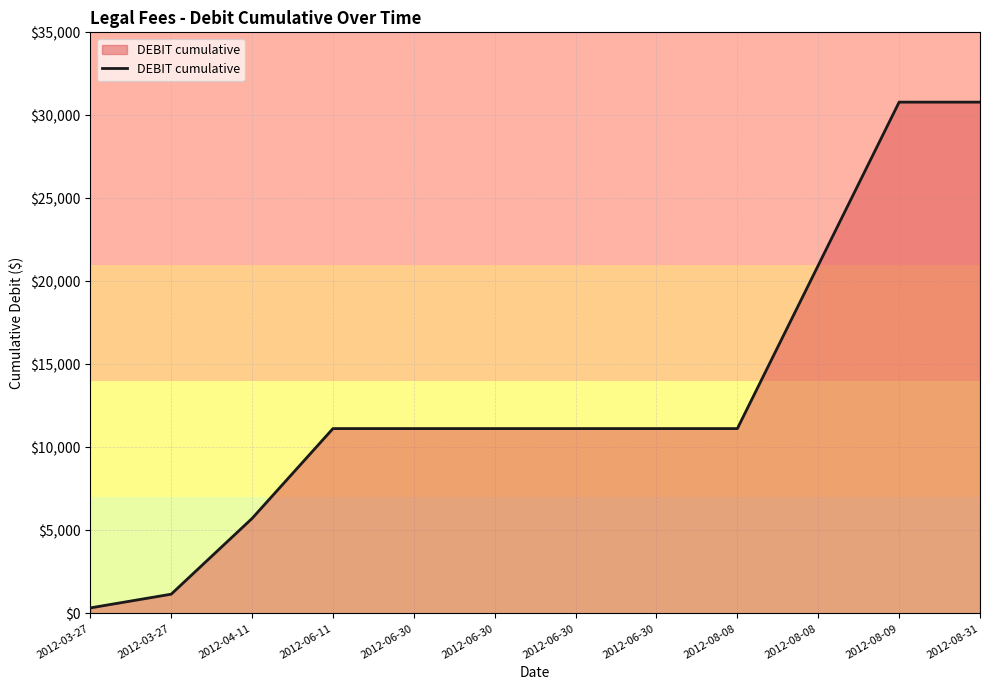

How many lines are shown in the chart?

1